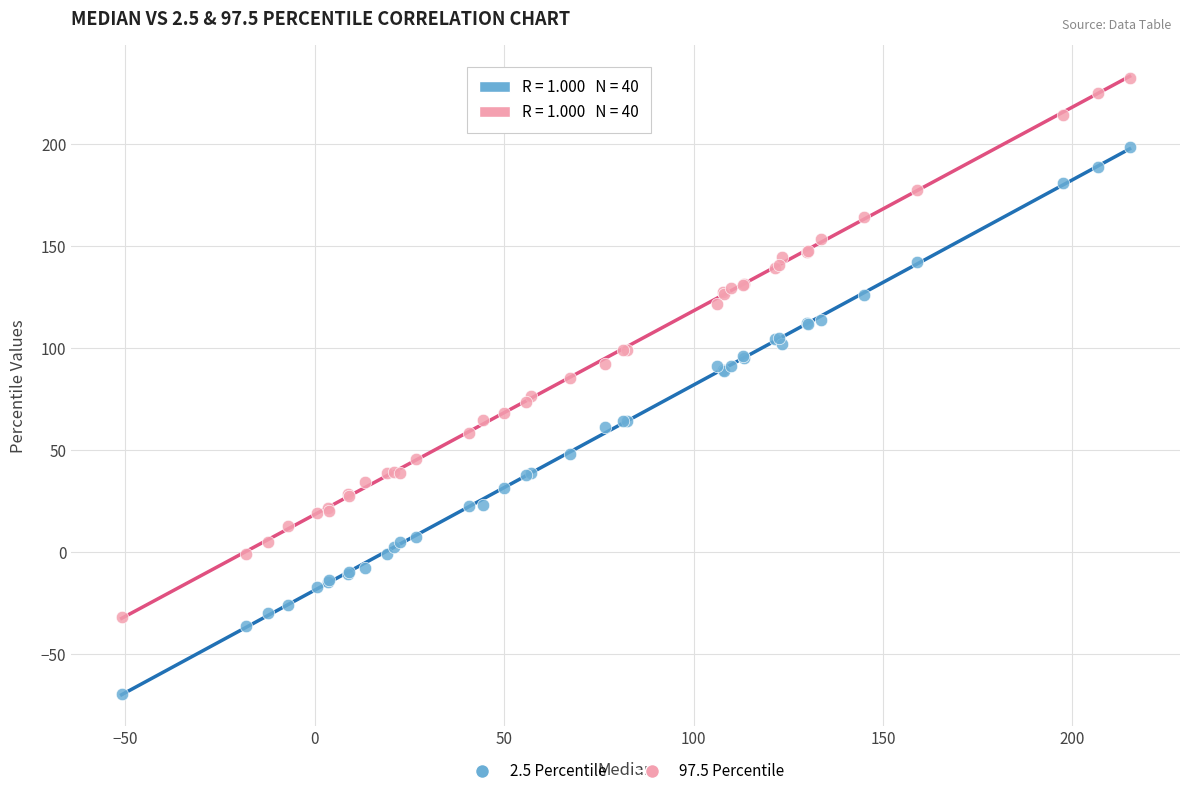

What are all the series names shown in the legend?

2.5 Percentile, 97.5 Percentile